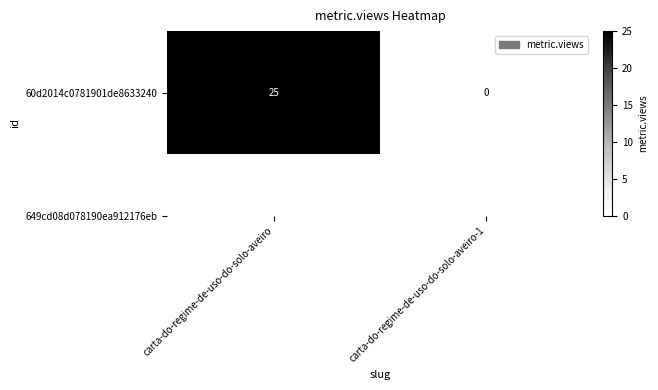

What is the difference between the values at carta-do-regime-de-uso-do-solo-aveiro-1 and carta-do-regime-de-uso-do-solo-aveiro?

25